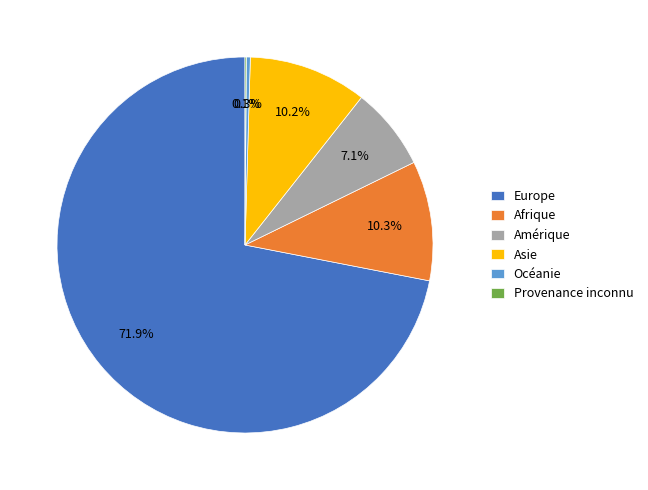

Which category has the biggest portion of the pie?

Europe